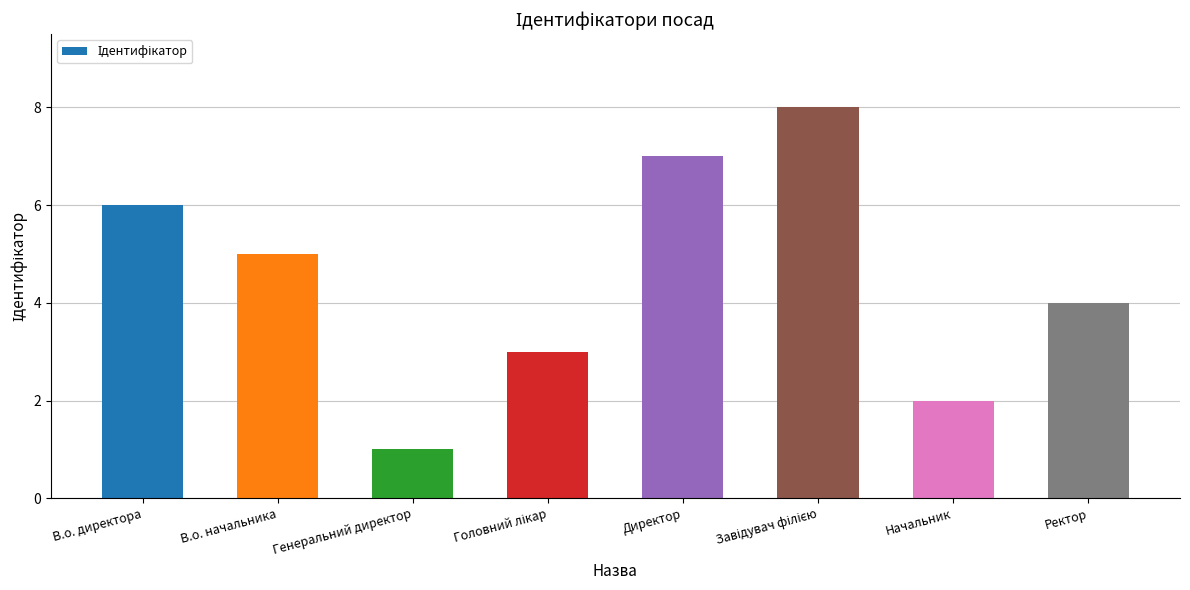

How many bars are there in total?

8